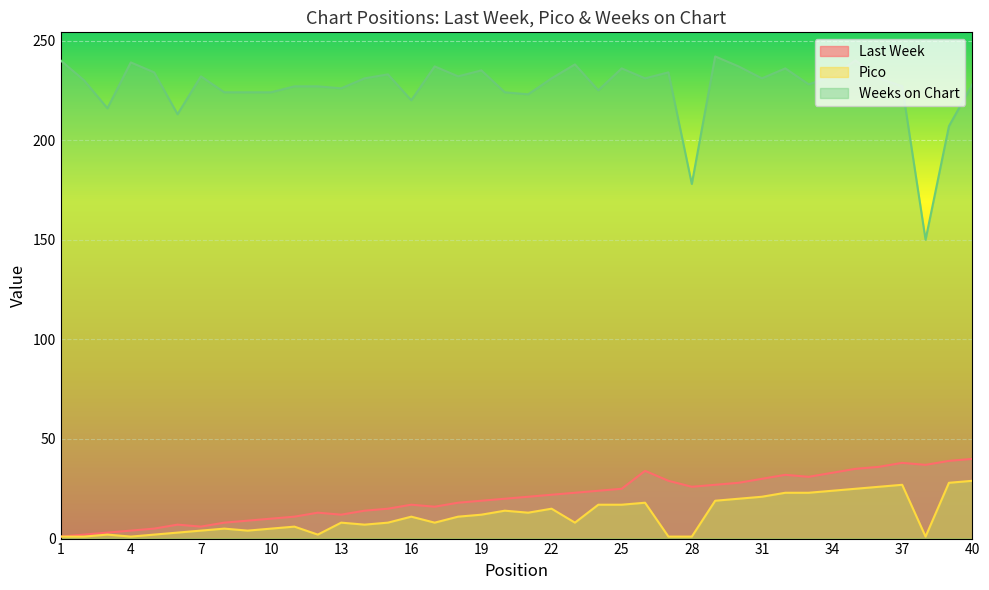

List the labels in order of Last Week value, largest first.

40, 39, 37, 38, 36, 35, 26, 34, 32, 33, 31, 27, 30, 29, 28, 25, 24, 23, 22, 21, 20, 19, 18, 16, 17, 15, 14, 12, 13, 11, 10, 9, 8, 6, 7, 5, 4, 3, 2, 1